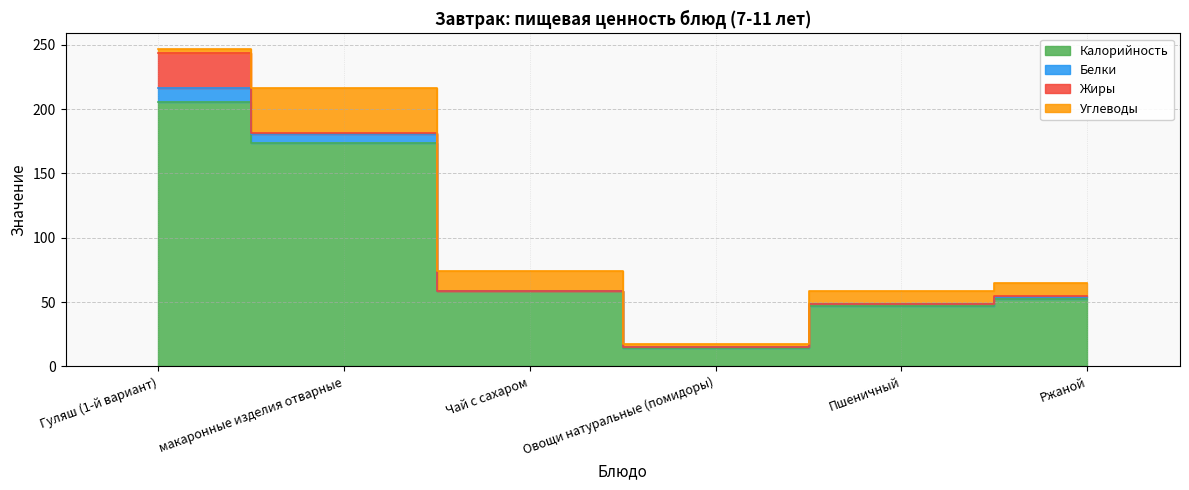

List the series in order of their peak value, lowest first.

Белки, Жиры, Углеводы, Калорийность